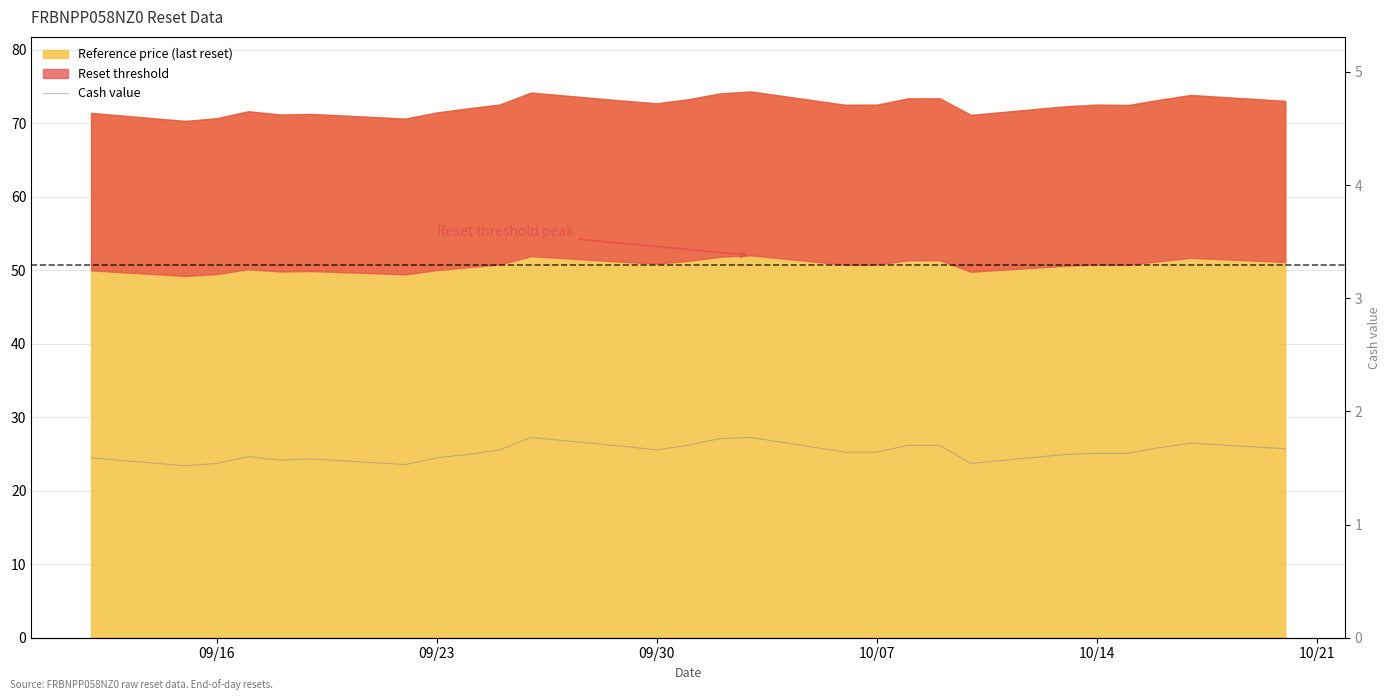

The value at 35 is 0.9. True or false?

False